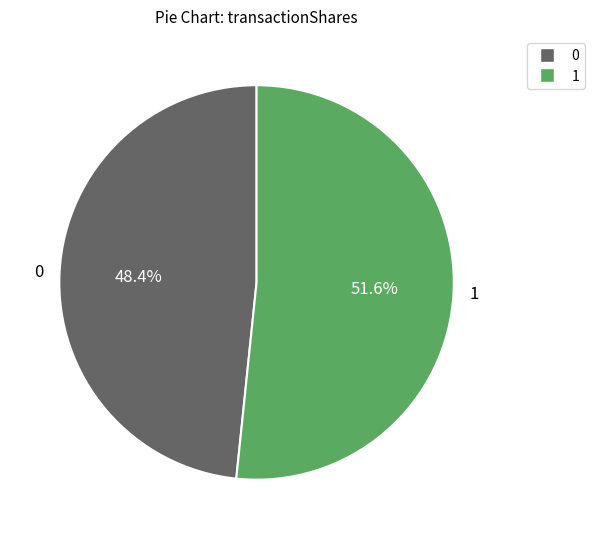

Rank the categories by value from lowest to highest.

0, 1